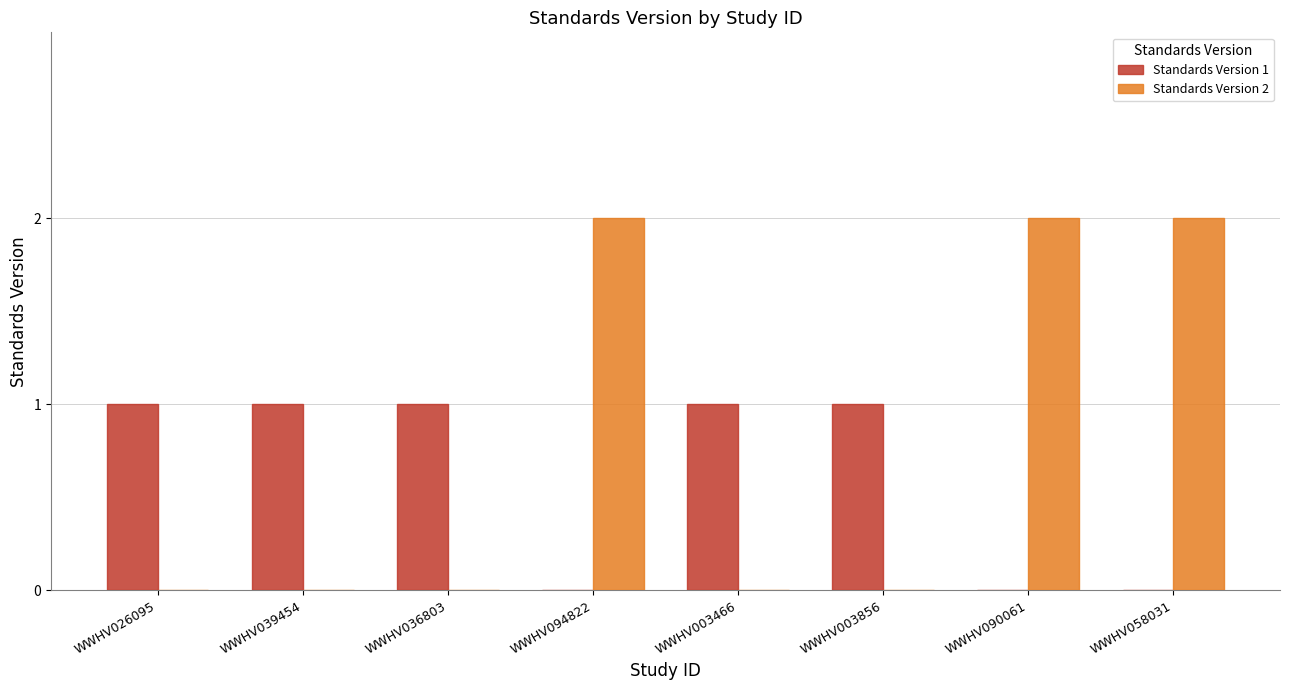

Which series has the largest total across all categories?

Standards Version 2